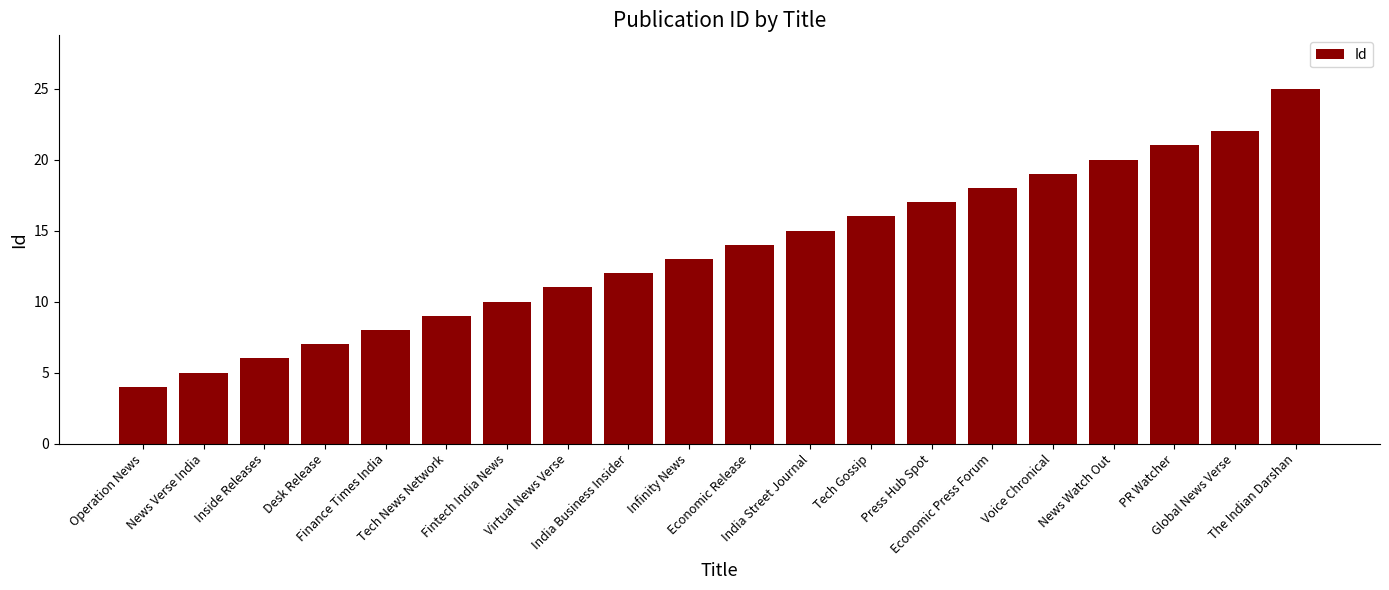

Rank the categories by value from lowest to highest.

Operation News, News Verse India, Inside Releases, Desk Release, Finance Times India, Tech News Network, Fintech India News, Virtual News Verse, India Business Insider, Infinity News, Economic Release, India Street Journal, Tech Gossip, Press Hub Spot, Economic Press Forum, Voice Chronical, News Watch Out, PR Watcher, Global News Verse, The Indian Darshan